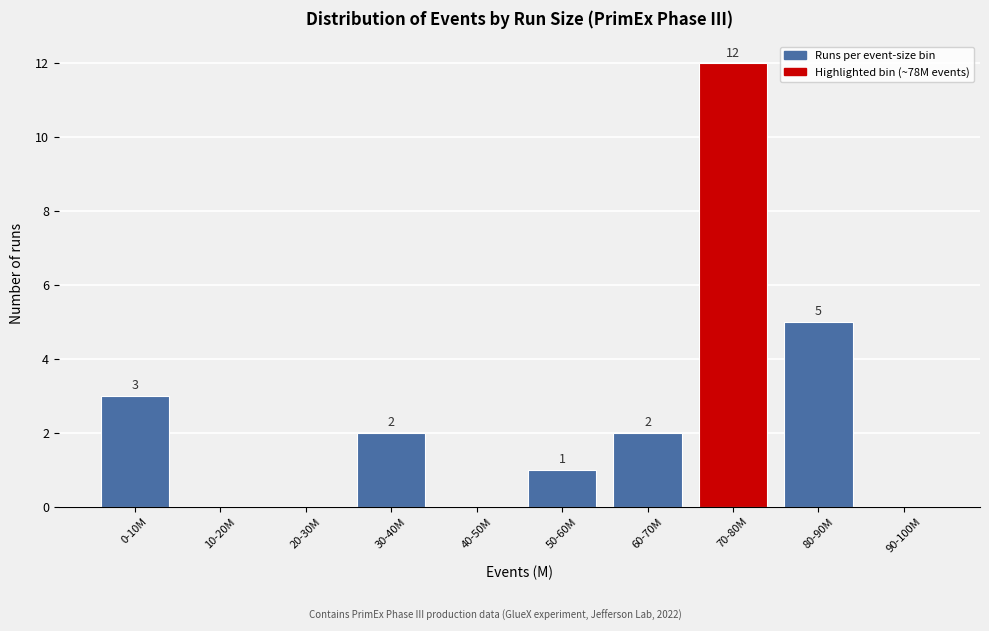

Reading left to right, what are all the values shown in this chart?

0-10M=3	10-20M=0	20-30M=0	30-40M=2	40-50M=0	50-60M=1	60-70M=2	70-80M=12	80-90M=5	90-100M=0